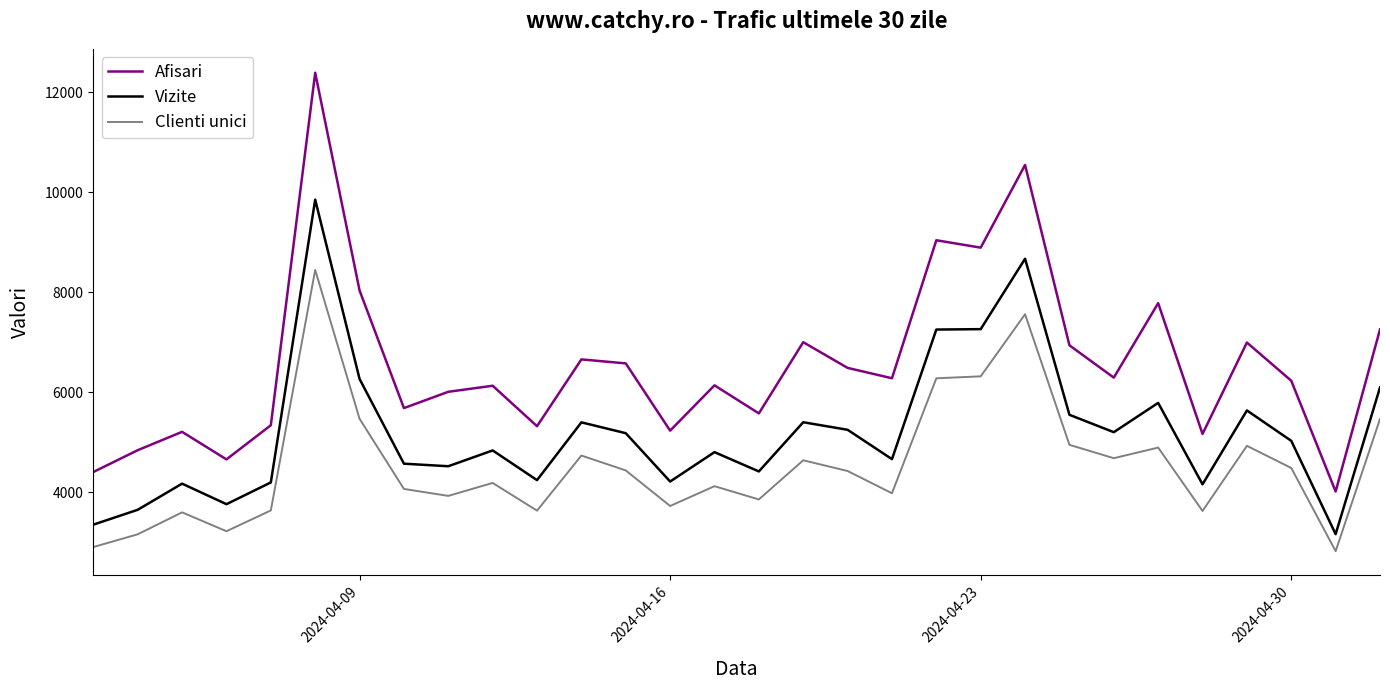

What is the average value of the Afisari series?

6572